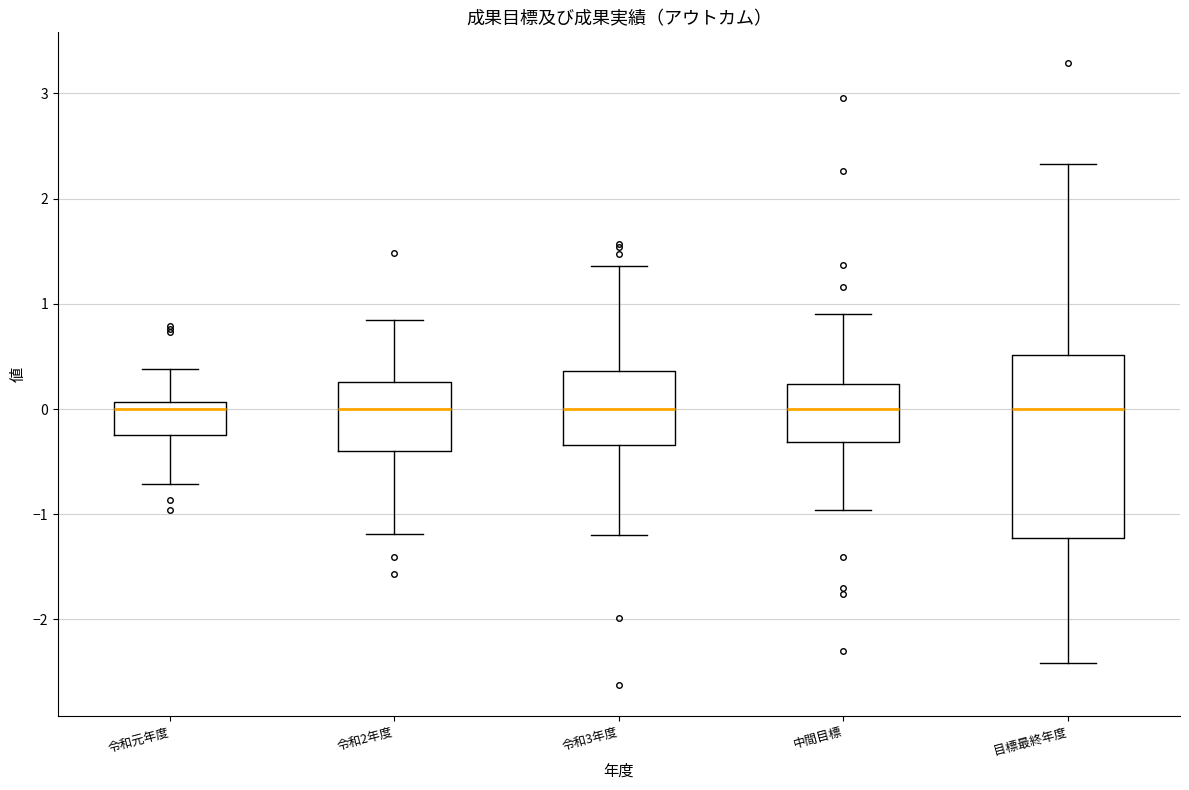

Reading left to right, read every box against the y-axis: the position of its median line, the range the box covers, and the ends of its whiskers. The values are not printed on the chart, so give them approximately, as read against the axis.

令和元年度: median 0.0, box -0.2 to 0.1, whiskers -0.7 to 0.4
令和2年度: median 0.0, box -0.4 to 0.3, whiskers -1.2 to 0.8
令和3年度: median 0.0, box -0.3 to 0.4, whiskers -1.2 to 1.4
中間目標: median 0.0, box -0.3 to 0.2, whiskers -1.0 to 0.9
目標最終年度: median 0.0, box -1.2 to 0.5, whiskers -2.4 to 2.3